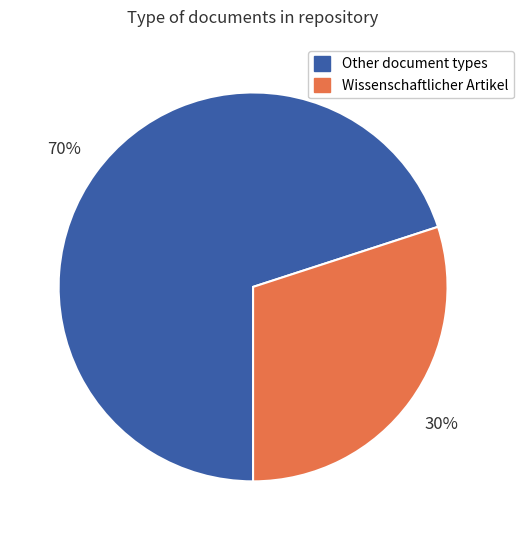

What percentage is the Wissenschaftlicher Artikel slice, to the nearest percent?

30%